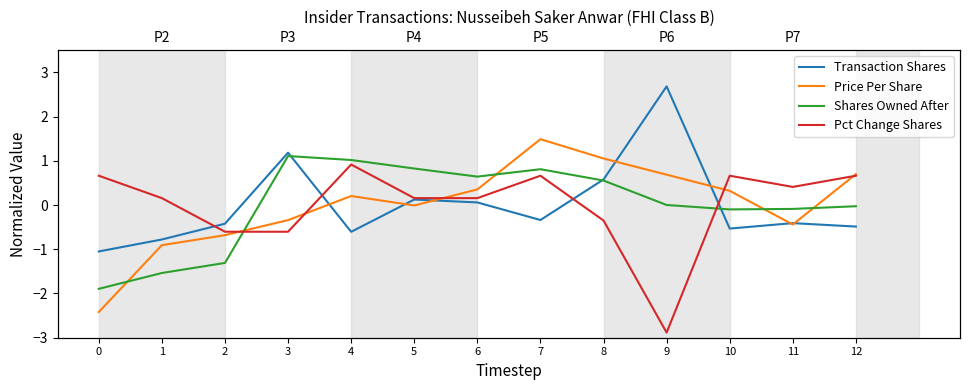

How many distinct data groups are displayed?

4